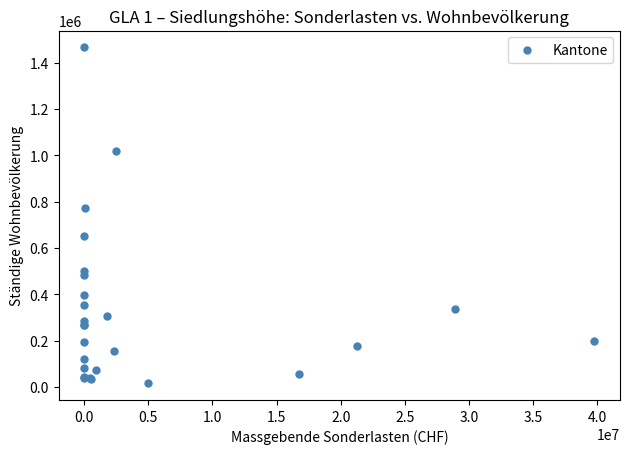

What Y value in the scatter plot is closest to 741199?

773407